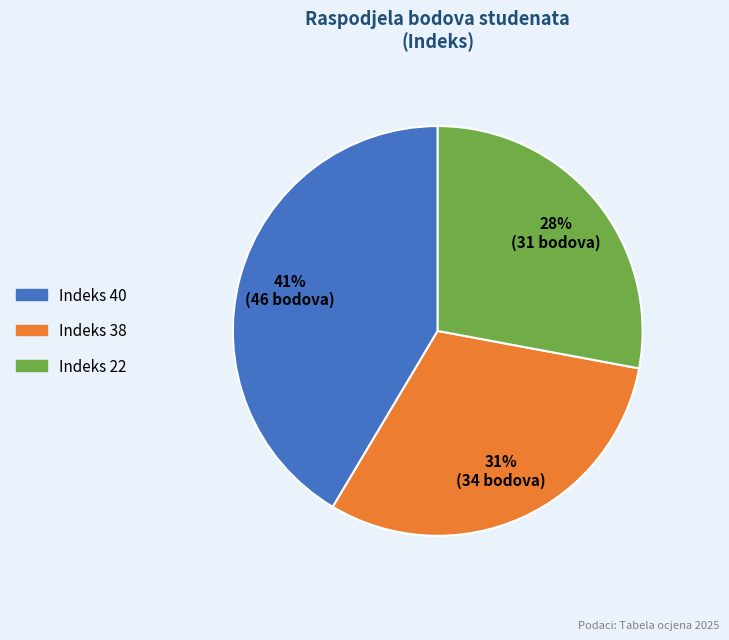

How many slices are in this pie chart?

3